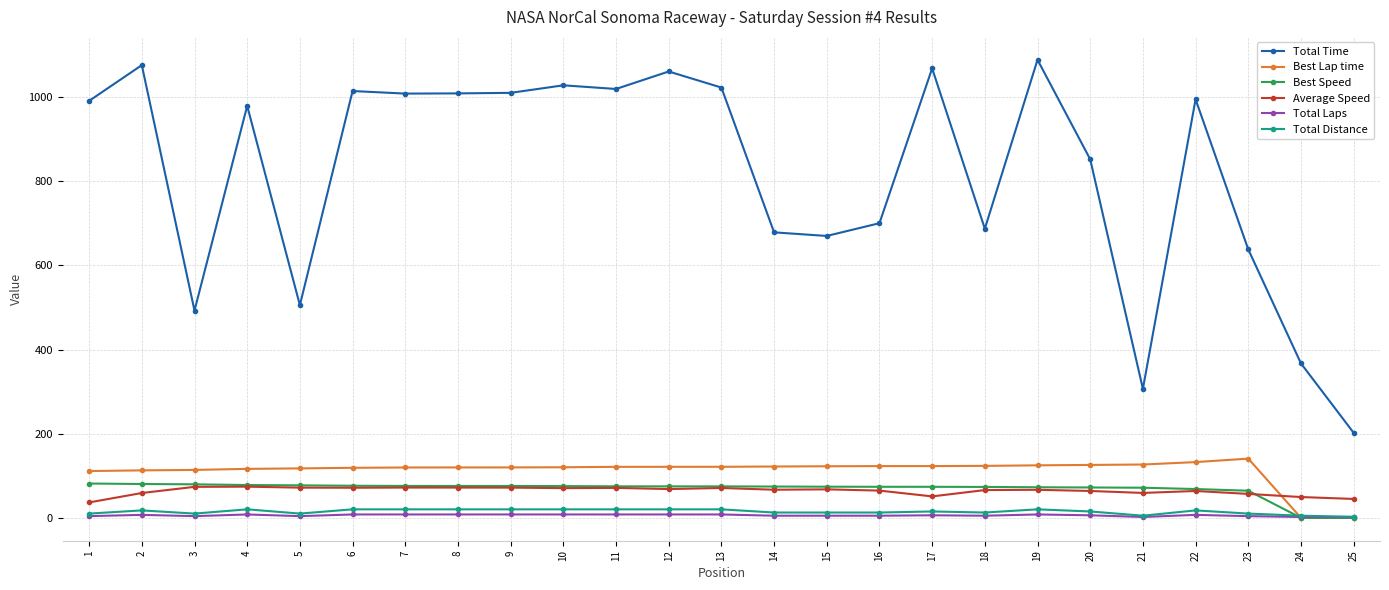

True or false: Total Time has more than 0 interior local peaks.

True